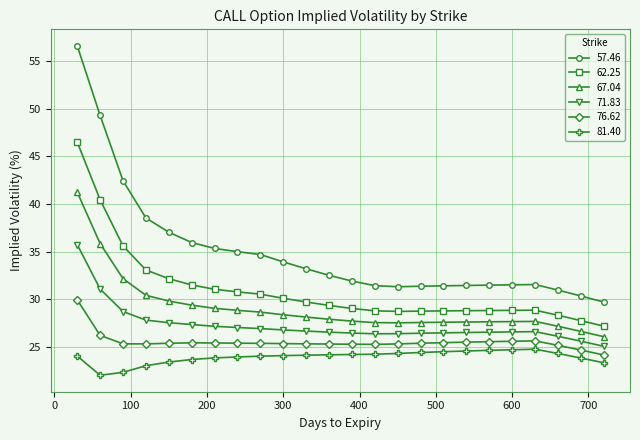

True or false: 81.40 has more than 0 interior local peaks.

True